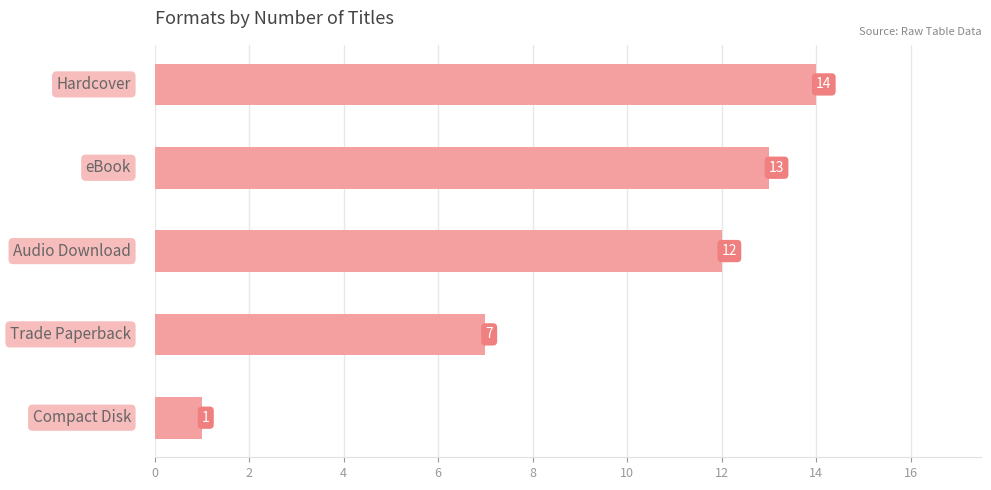

What is the maximum value shown in the chart?

14